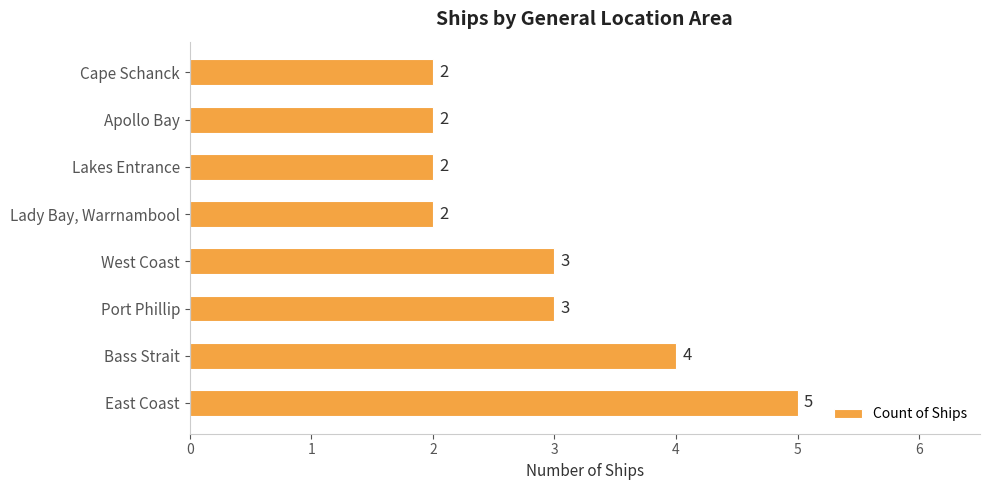

What is the difference between the maximum and minimum values?

3